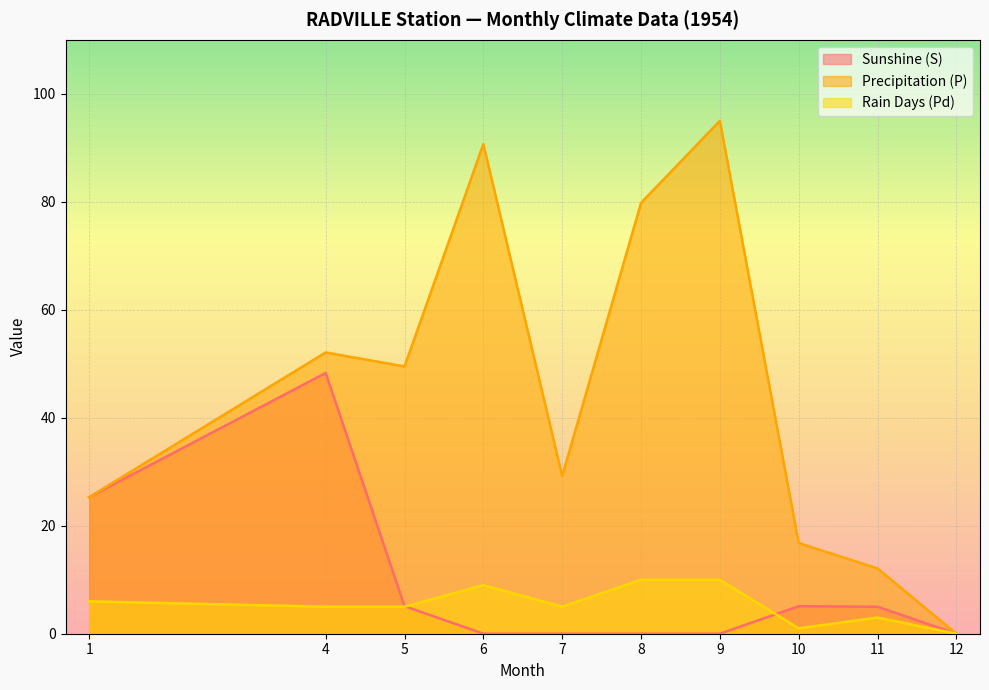

Which category has the highest value in the Rain Days (Pd) series?

8